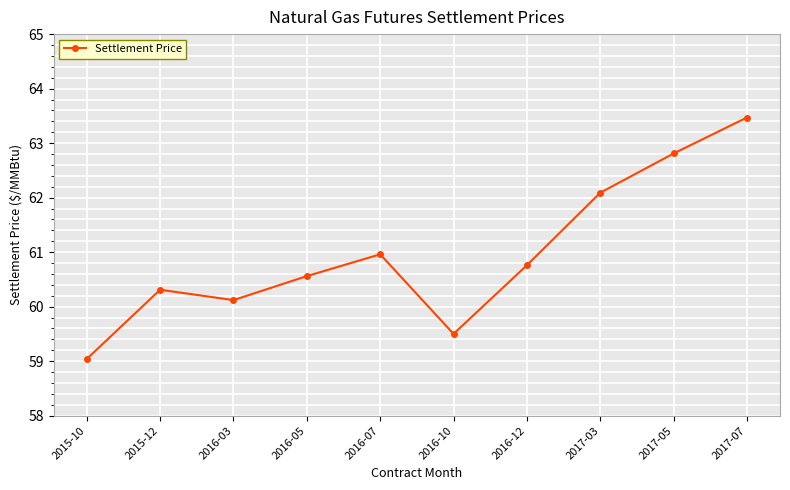

Which has a higher value, 2016-12 or 2015-12?

2016-12